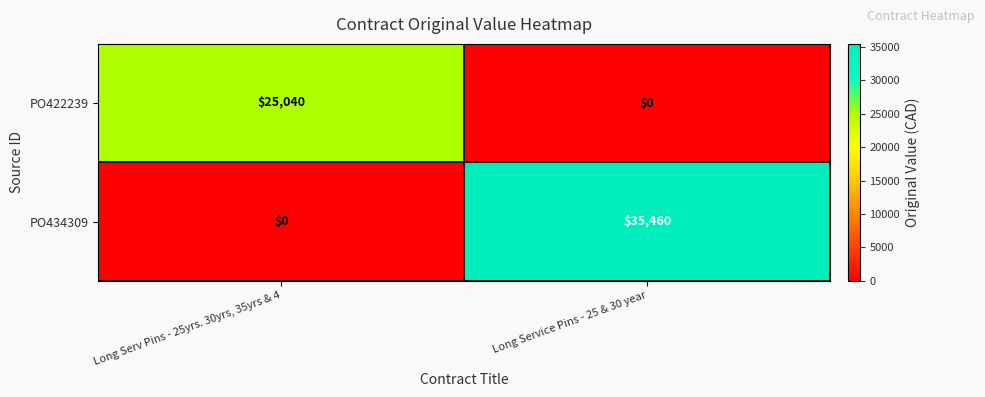

What is the total value across all series at Long Serv Pins - 25yrs. 30yrs, 35yrs & 4?

25040